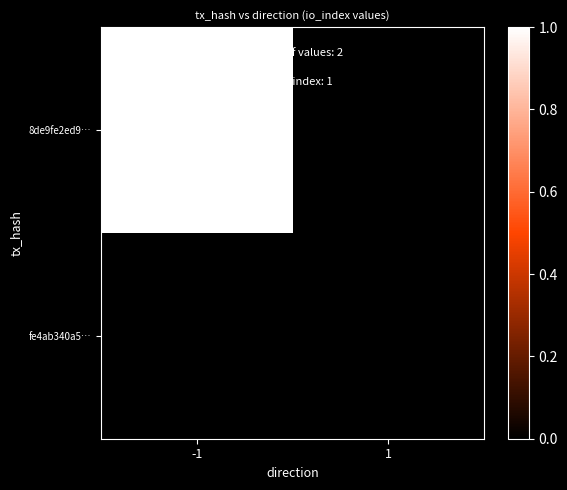

What is the maximum value shown in the chart?

1.0